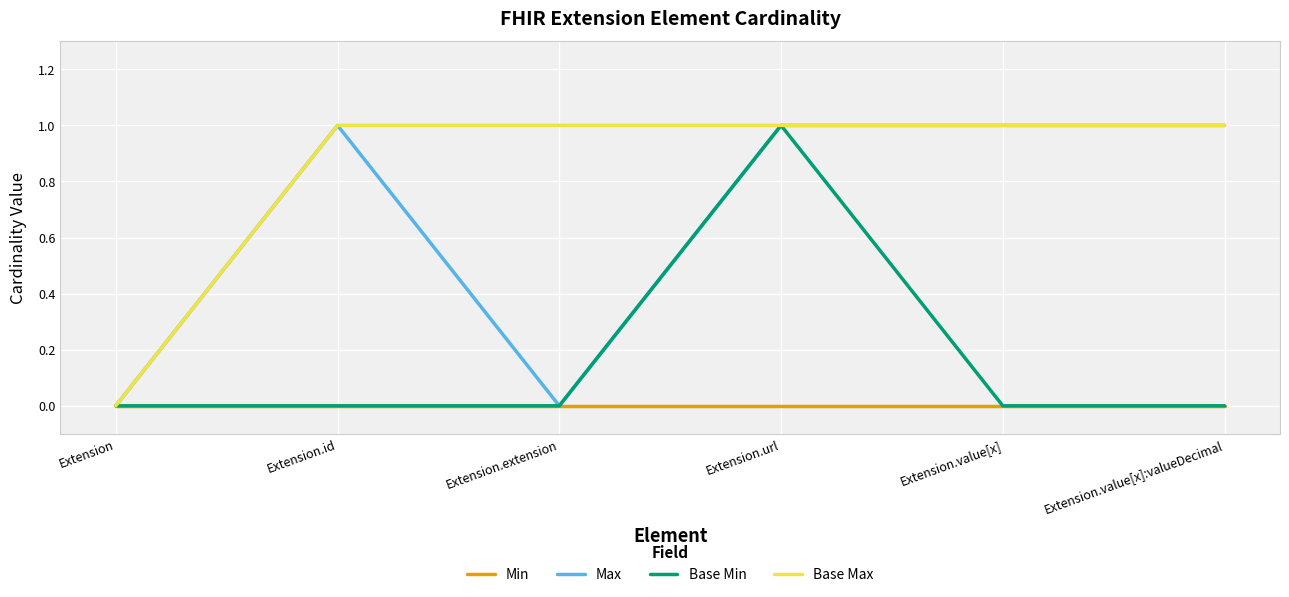

List the series in order of their overall mean, highest first.

Base Max, Max, Base Min, Min